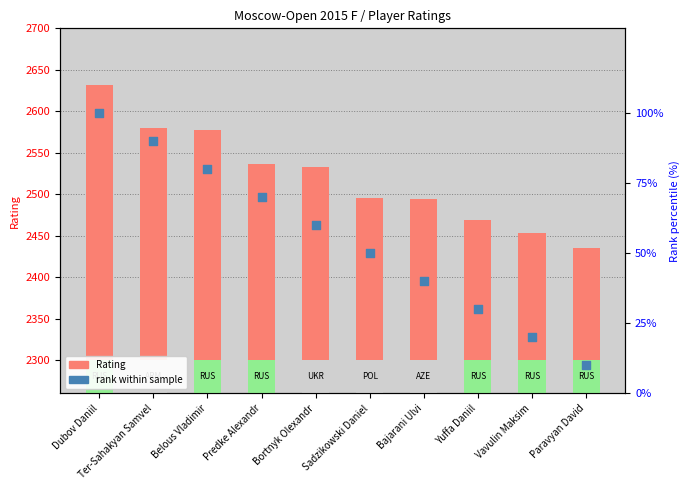

What are all the series names shown in the legend?

Rating, rank within sample